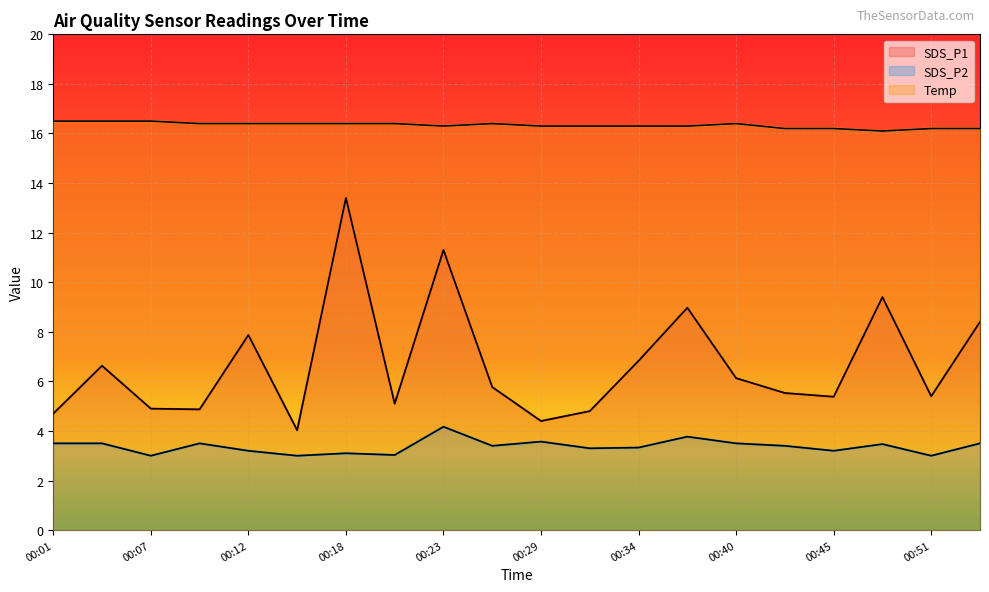

Which category has the lowest value in the SDS_P1 series?

00:15